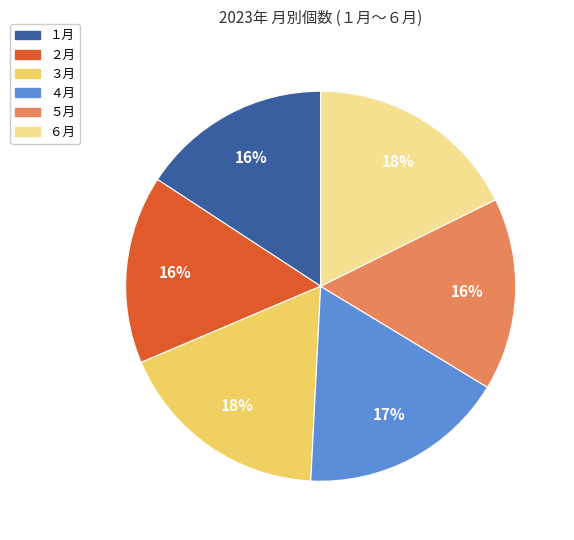

What percentage is the ５月 slice, to the nearest percent?

16%